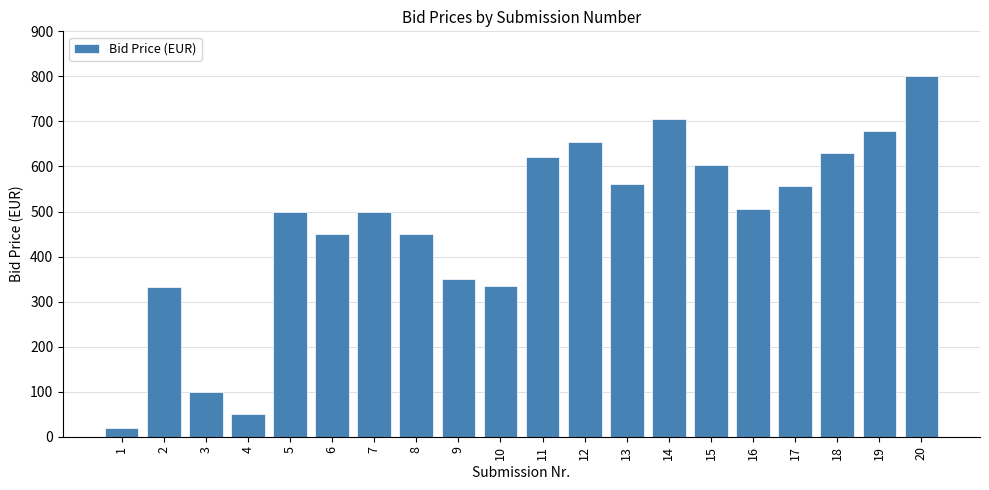

What is the change in value from 5 to 11?

+120.0